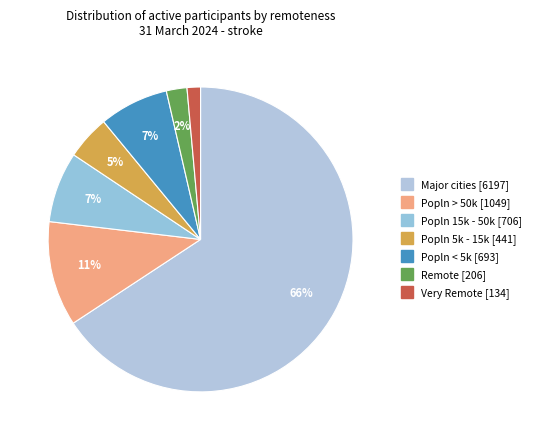

True or false: Remote accounts for 2% of the total.

True